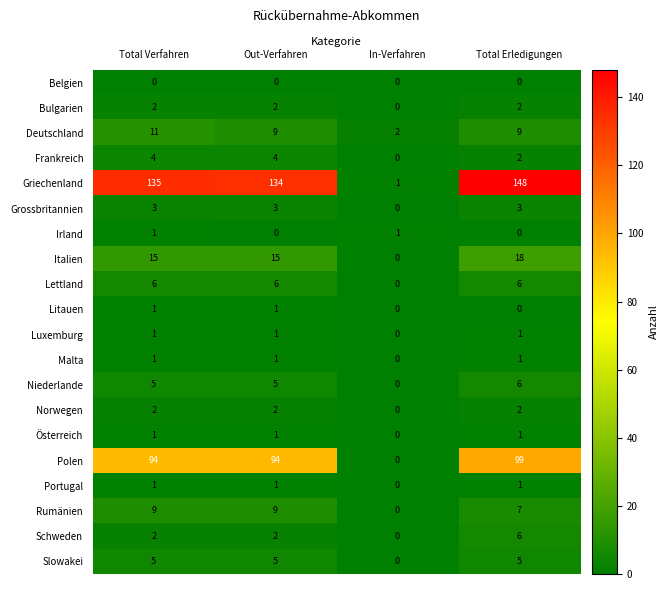

True or false: Österreich has a value of 0 at In-Verfahren.

True